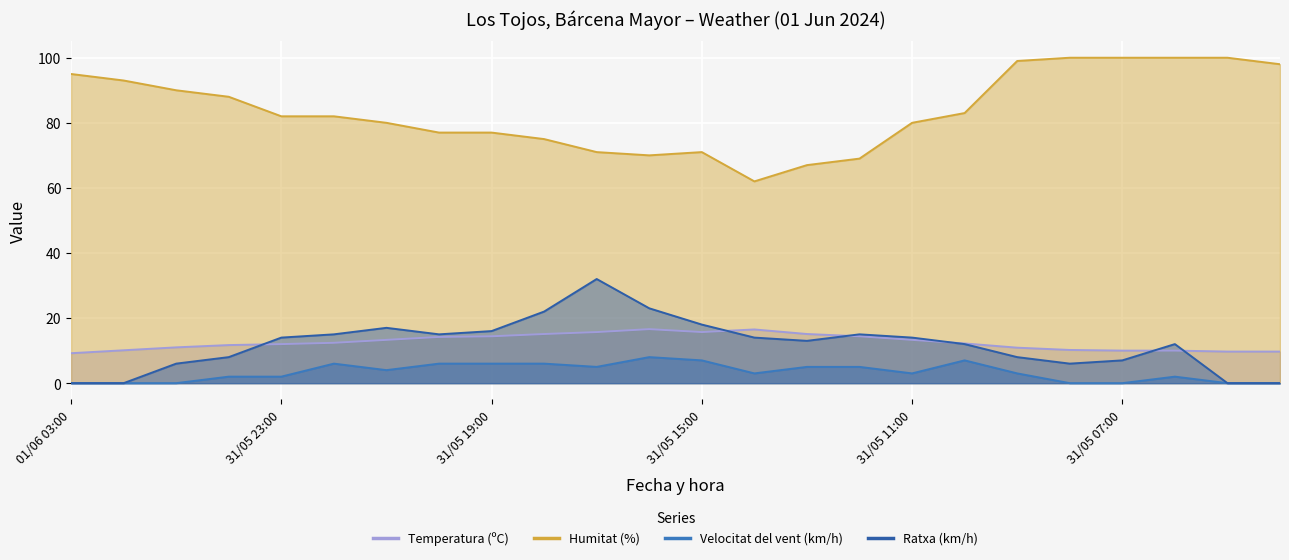

True or false: Ratxa (km/h) and Velocitat del vent (km/h) intersect in this chart.

False